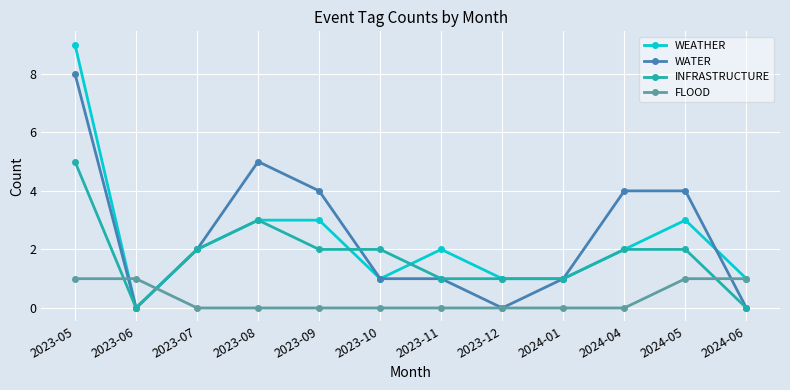

At which category is the sum across all series the highest?

2023-05